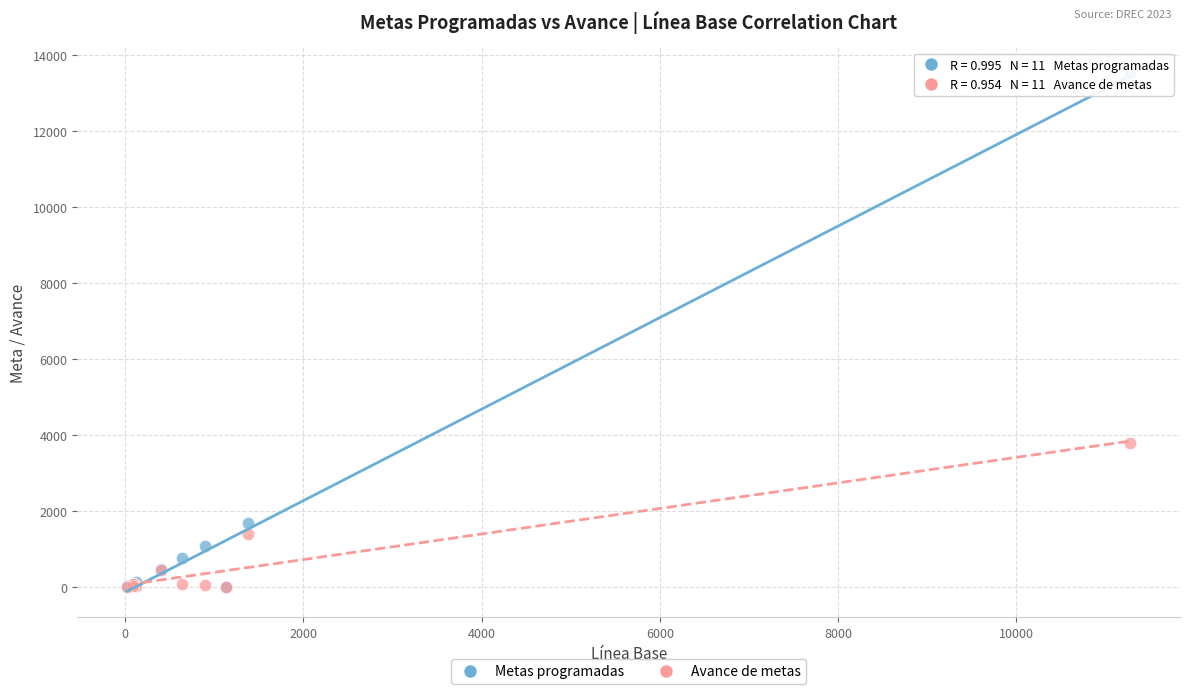

What are all the series names shown in the legend?

Metas programadas, Avance de metas